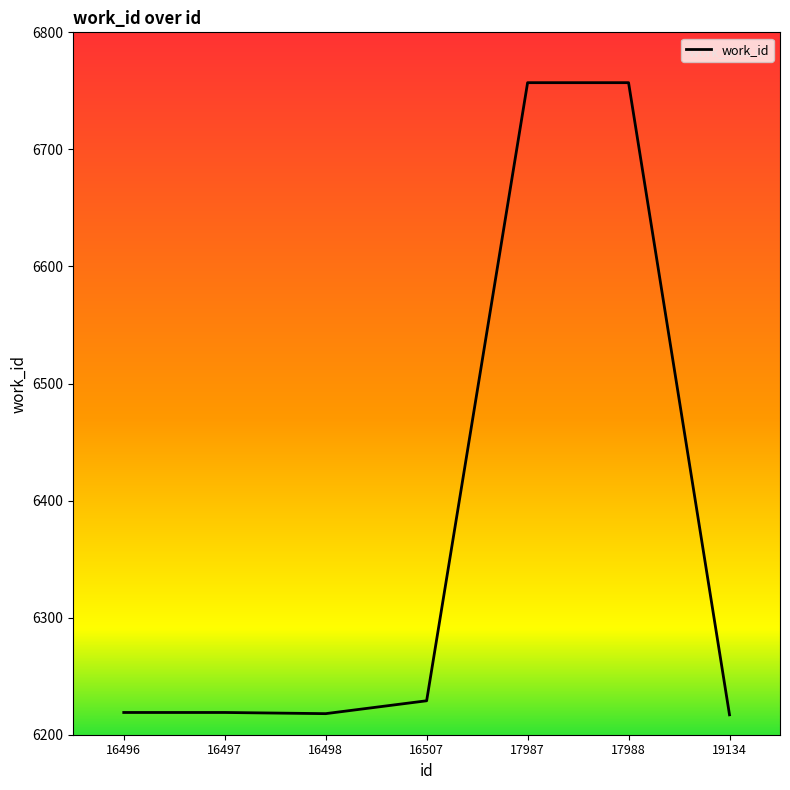

The value at 17988 is 9335. True or false?

False